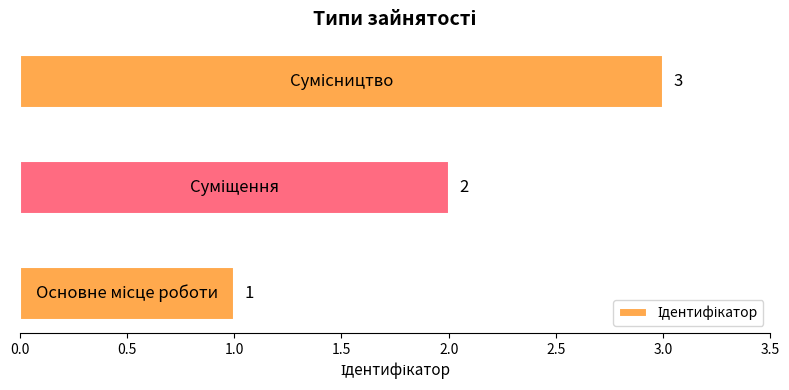

What is the sum of all values?

6